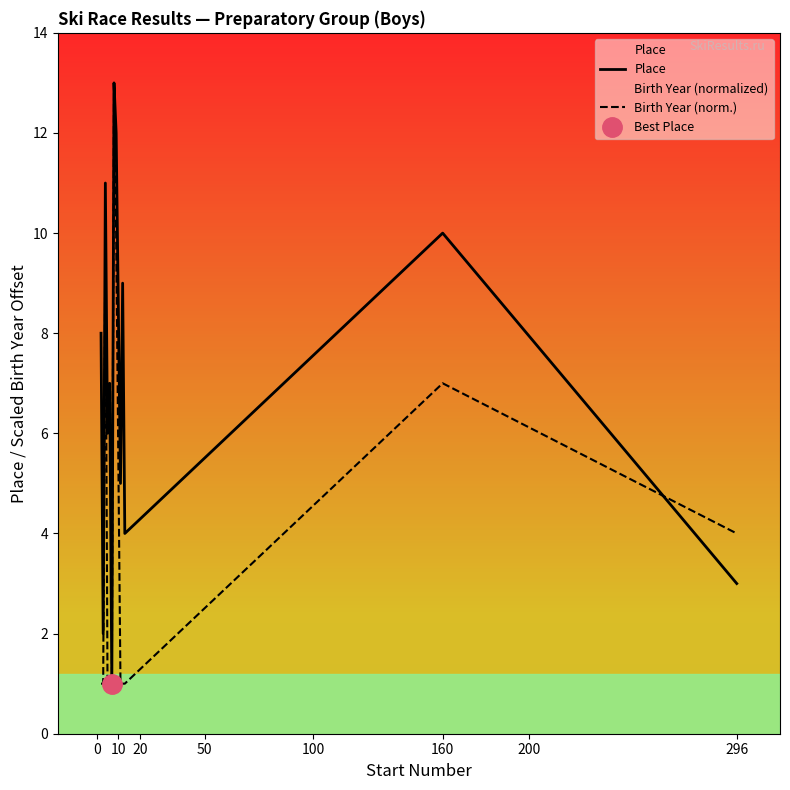

Is it true that Birth Year (norm.) equals 11 at 160?

False